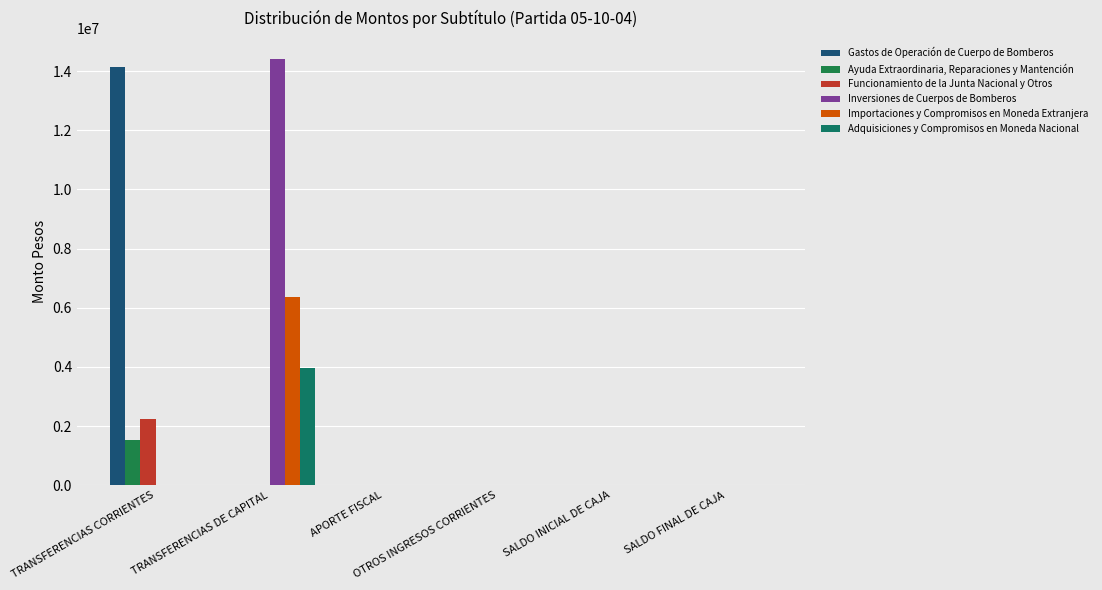

Rank the series at TRANSFERENCIAS CORRIENTES from highest to lowest value.

Gastos de Operación de Cuerpo de Bomberos, Funcionamiento de la Junta Nacional y Otros, Ayuda Extraordinaria, Reparaciones y Mantención, Inversiones de Cuerpos de Bomberos, Importaciones y Compromisos en Moneda Extranjera, Adquisiciones y Compromisos en Moneda Nacional